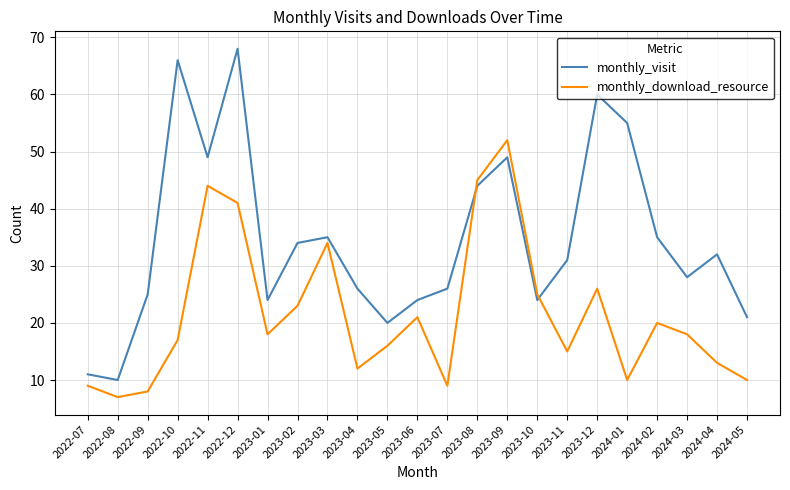

Which series ends up on top after the final intersection of monthly_visit and monthly_download_resource?

monthly_visit